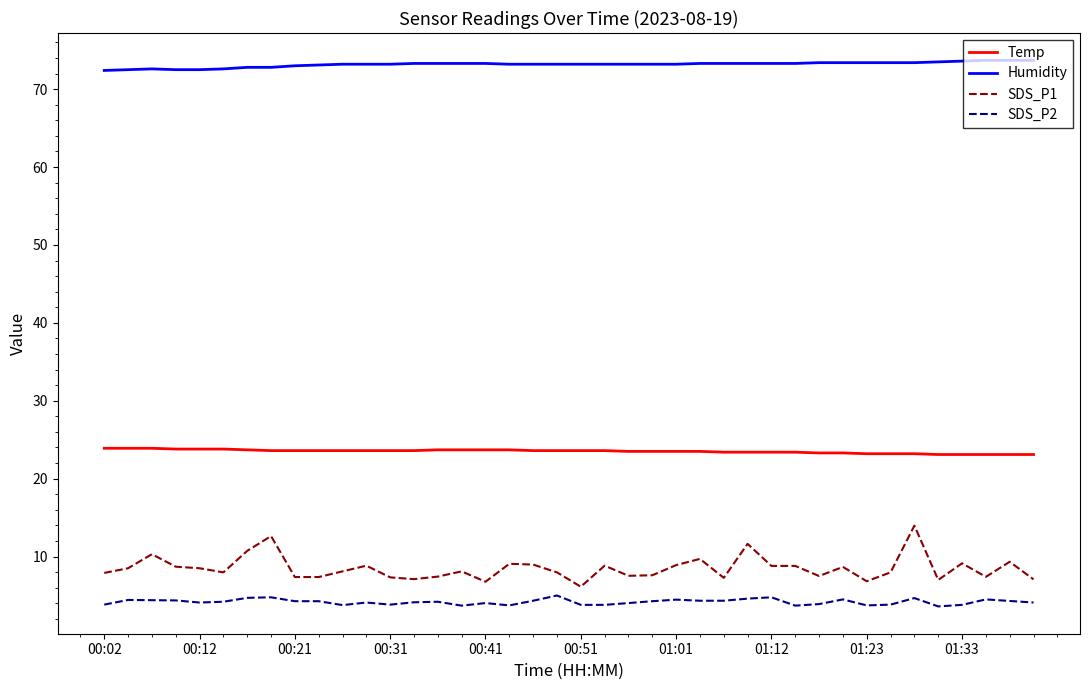

True or false: Humidity and Temp intersect in this chart.

False